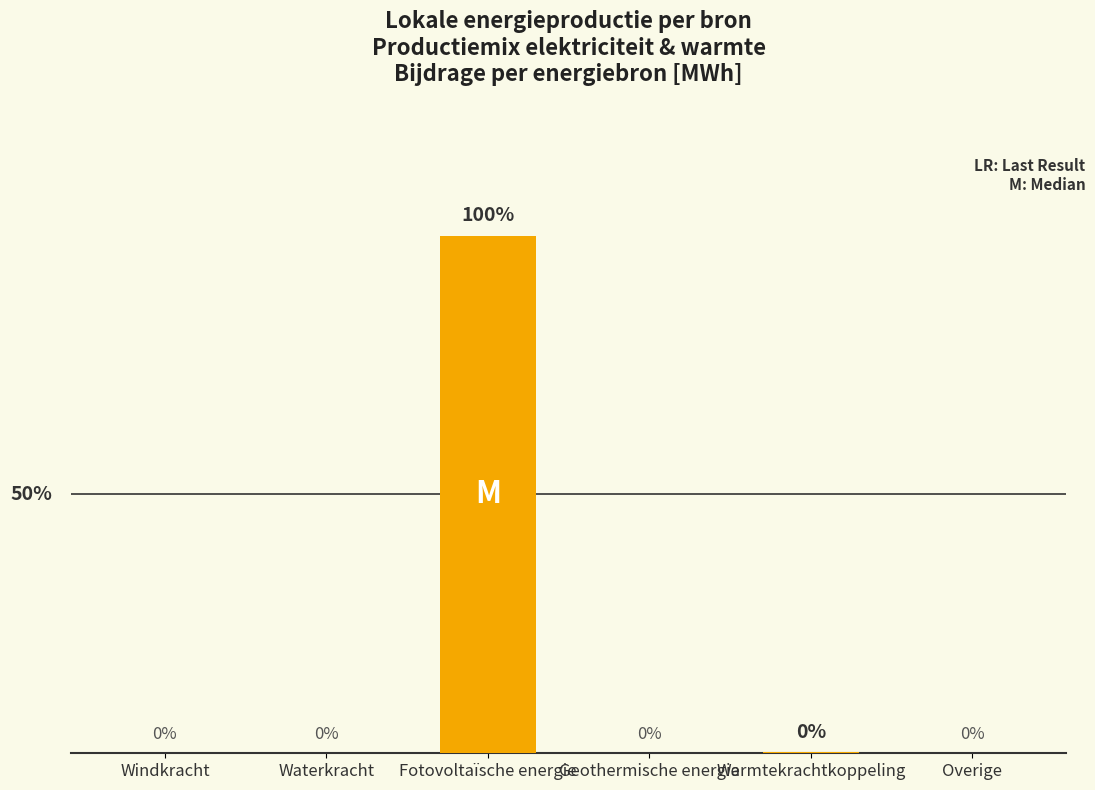

Where is the data nearest to the value 4947?

Warmtekrachtkoppeling